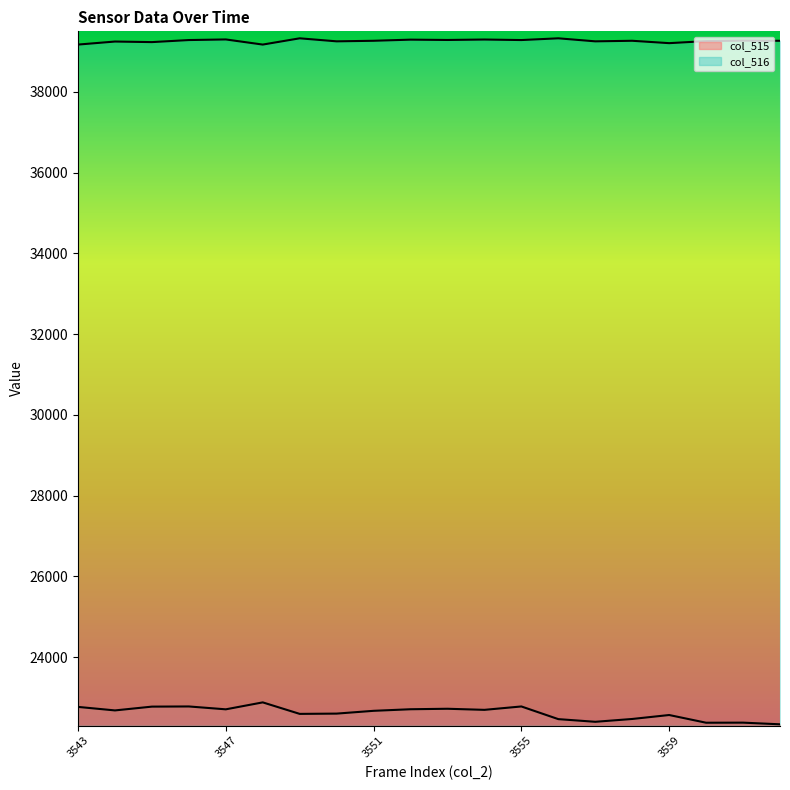

Reading right to left, what are all the values shown in this chart?

col_515: 22334	22375	22373	22564	22466	22396	22462	22776	22692	22719	22707	22668	22599	22592	22877	22705	22776	22772	22678	22765
col_516: 39266	39270	39258	39207	39266	39252	39327	39284	39297	39286	39294	39266	39252	39327	39172	39299	39284	39233	39247	39172